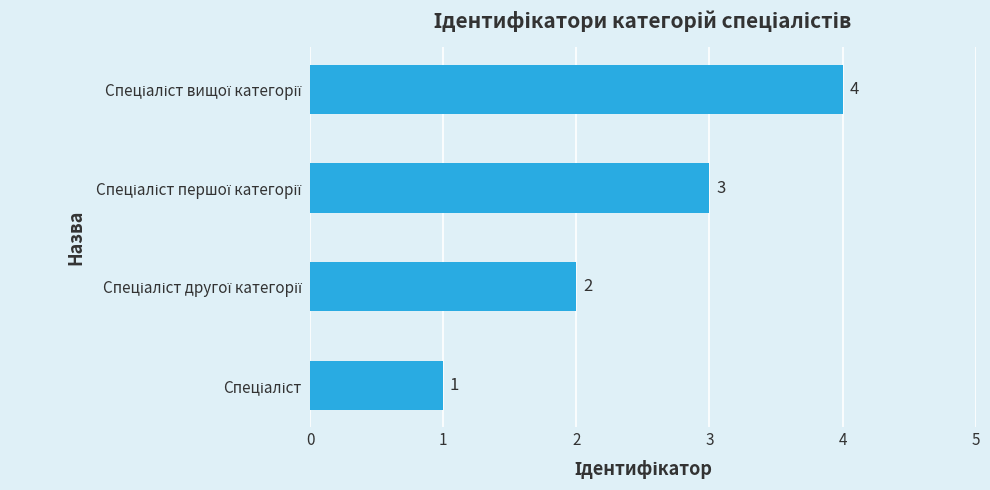

What is the difference between the maximum and minimum values?

3